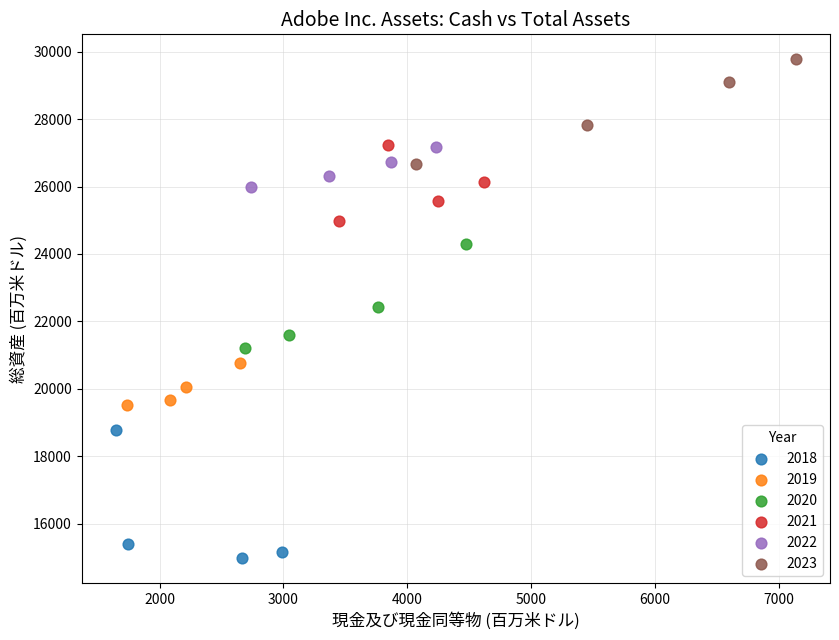

Which series has the widest spread of Y values?

2018